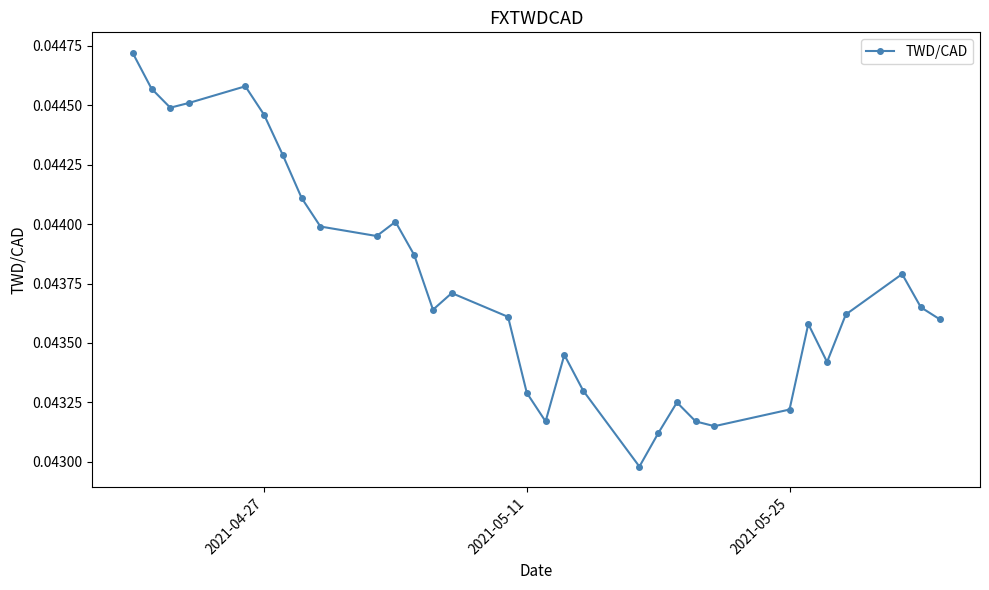

What is the sum of all values?

1.4